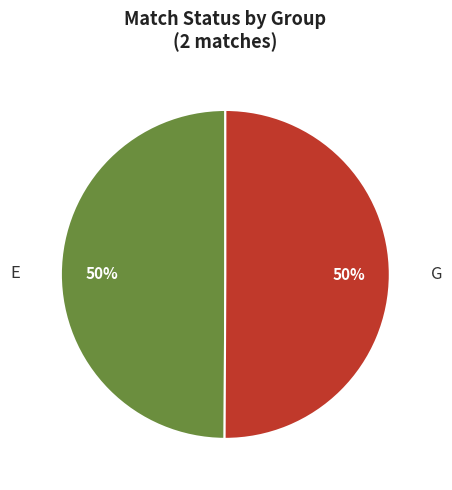

To the nearest percent, what is the average slice percentage?

50%